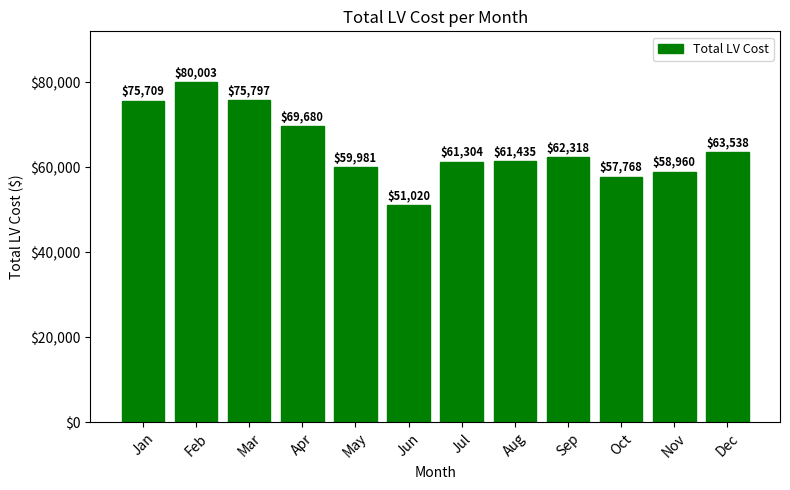

How many categories are shown in the chart?

12